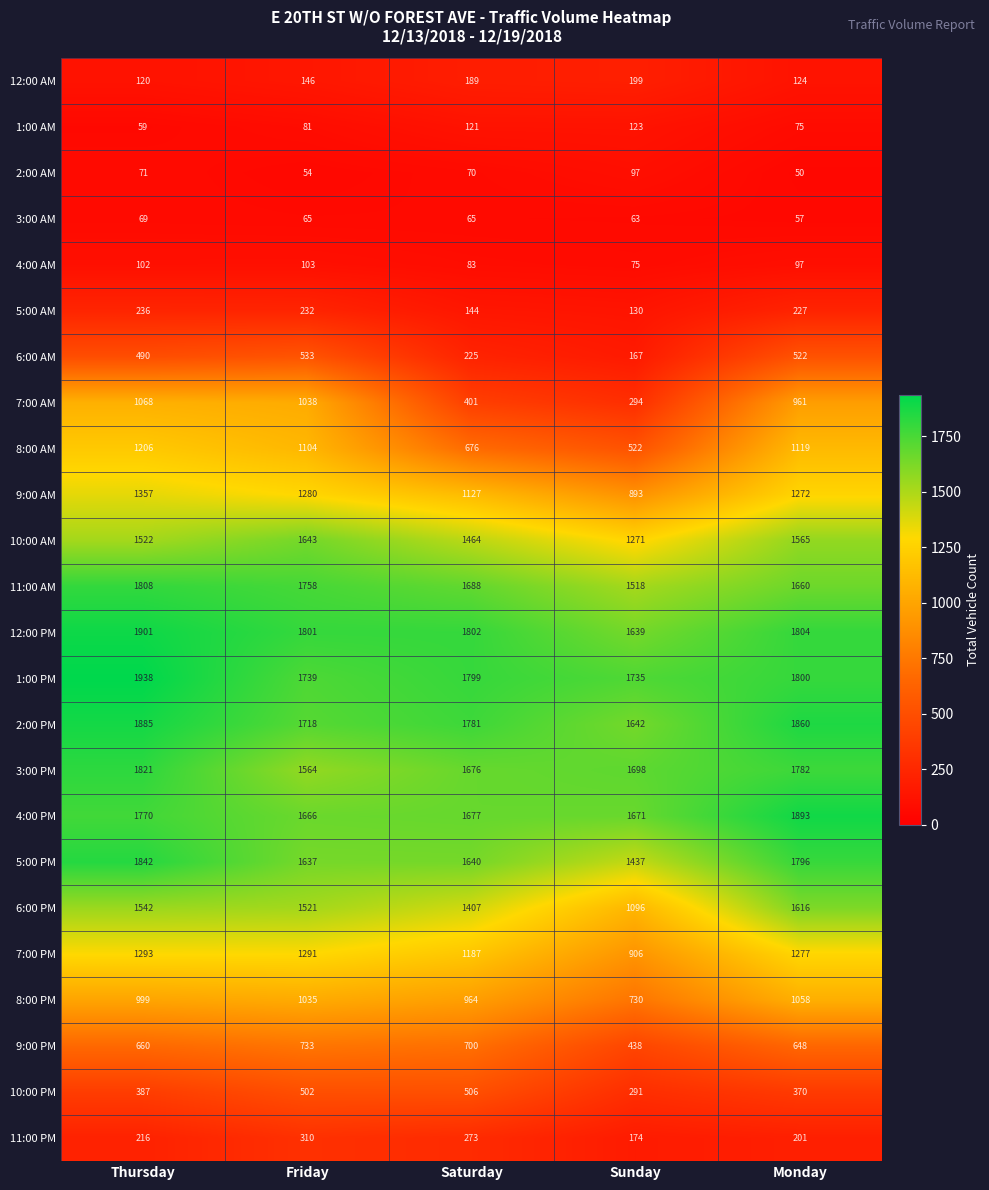

How many data points does each series have?

5